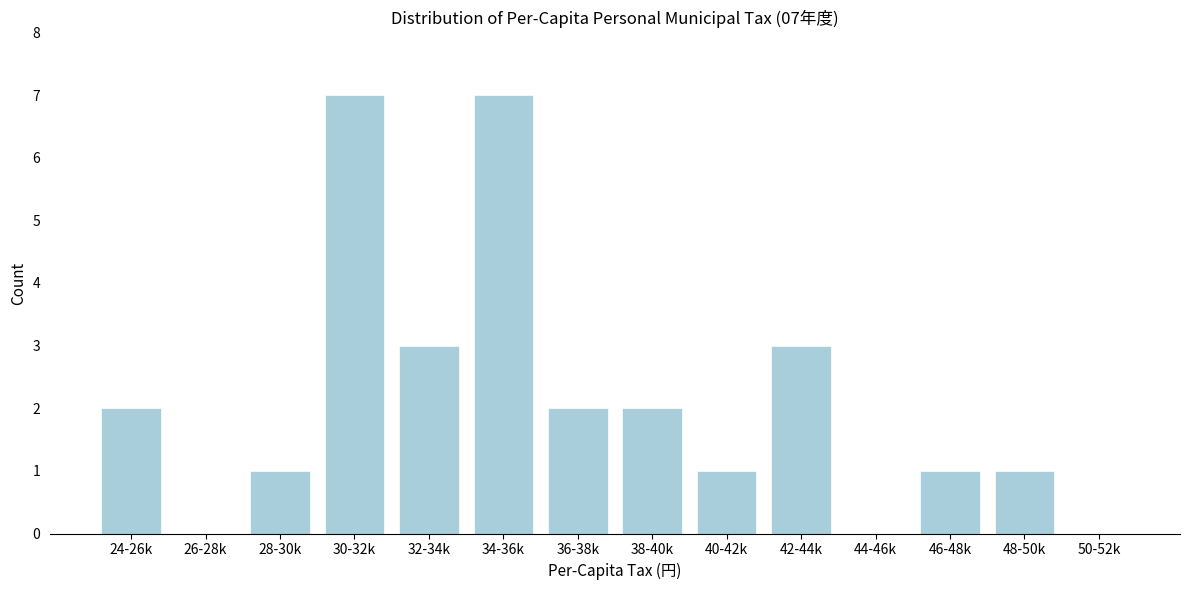

Reading left to right, what are all the values shown in this chart?

24-26k=2	26-28k=0	28-30k=1	30-32k=7	32-34k=3	34-36k=7	36-38k=2	38-40k=2	40-42k=1	42-44k=3	44-46k=0	46-48k=1	48-50k=1	50-52k=0